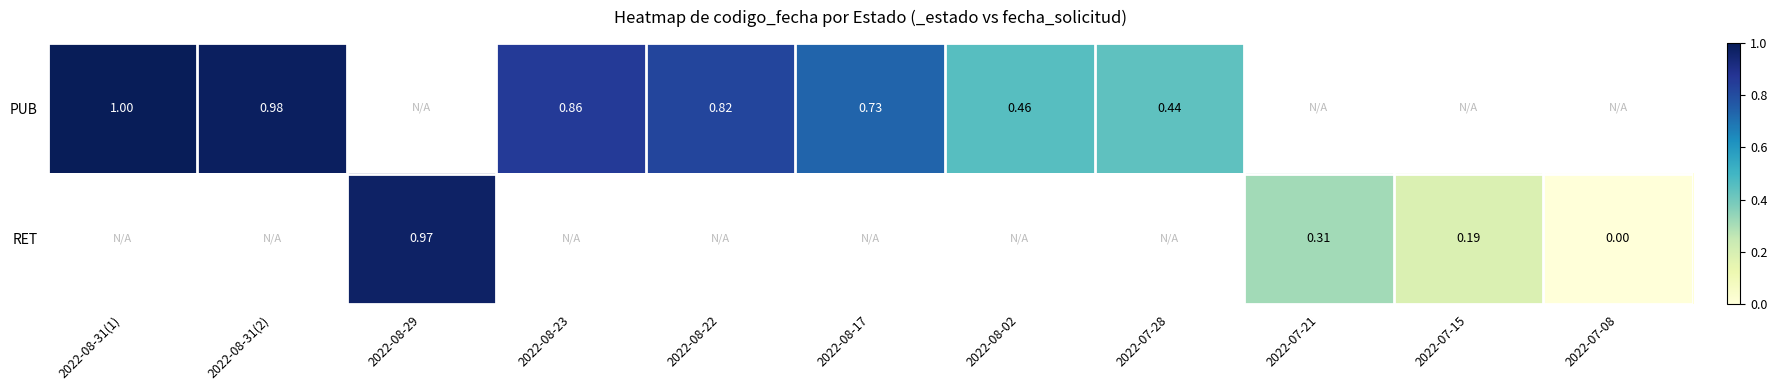

Is the value of RET at 2022-08-29 greater than the value of PUB at 2022-07-28?

Yes